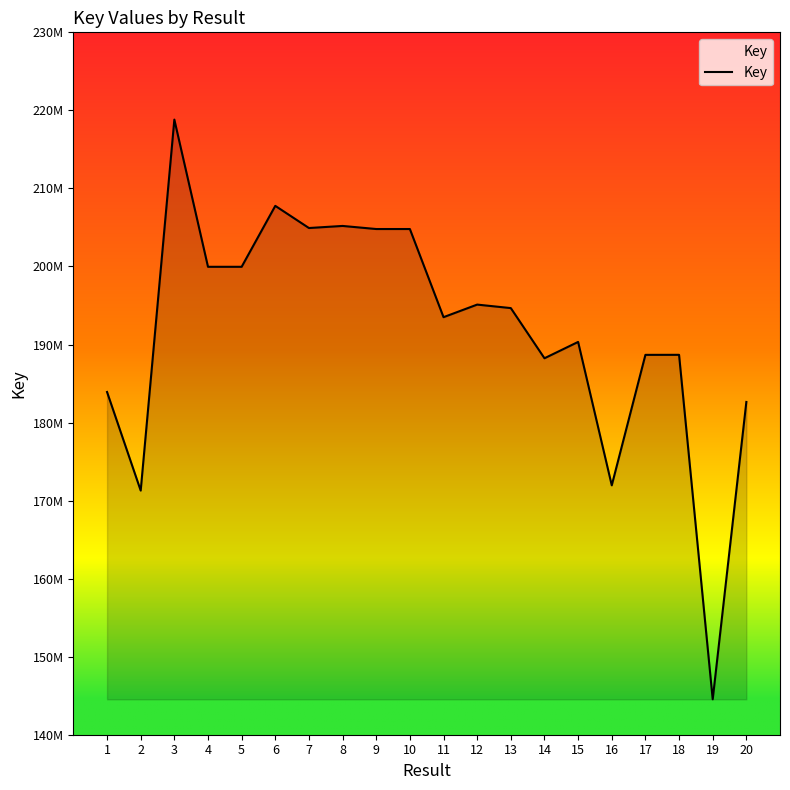

Which category has the lowest value across all series?

19